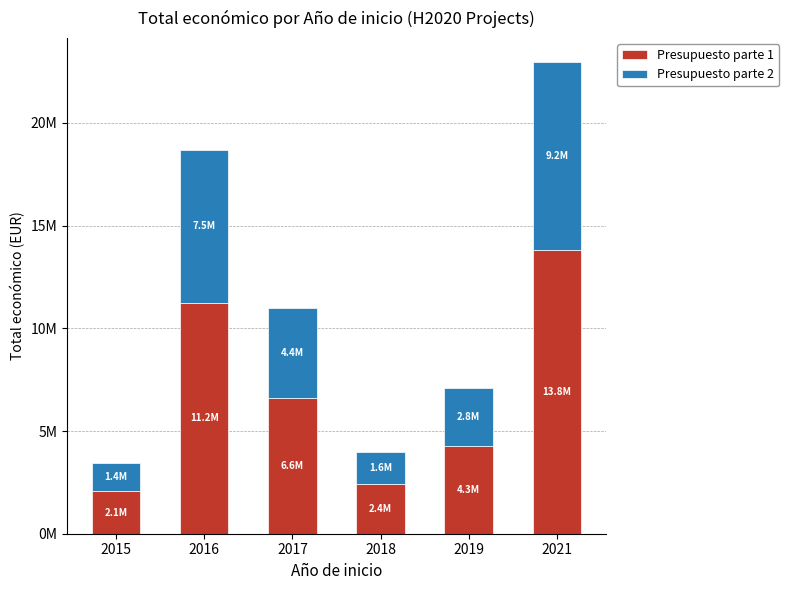

Between 2021 and 2017, which is larger?

2021